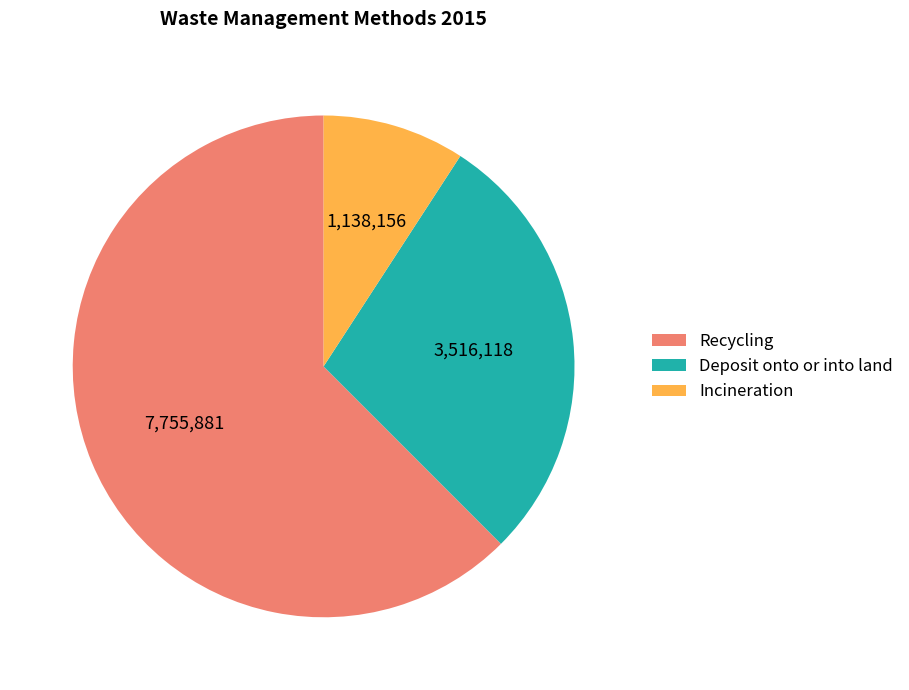

Rank the categories by value from lowest to highest.

Incineration, Deposit onto or into land, Recycling